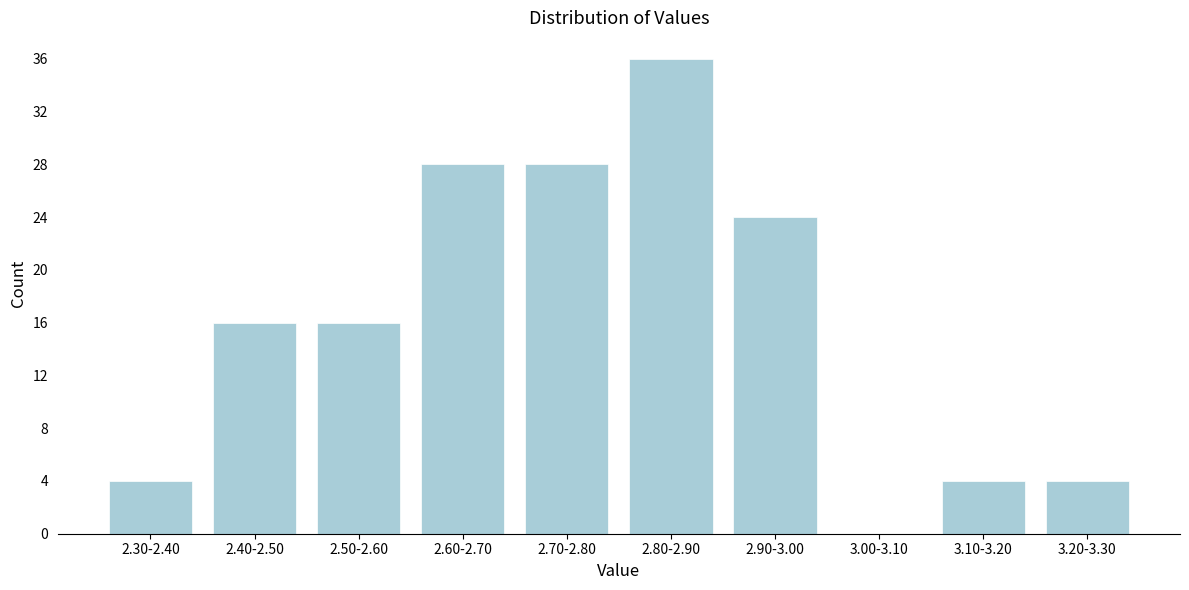

Reading left to right, what are all the values shown in this chart?

2.30-2.40=4	2.40-2.50=16	2.50-2.60=16	2.60-2.70=28	2.70-2.80=28	2.80-2.90=36	2.90-3.00=24	3.00-3.10=0	3.10-3.20=4	3.20-3.30=4